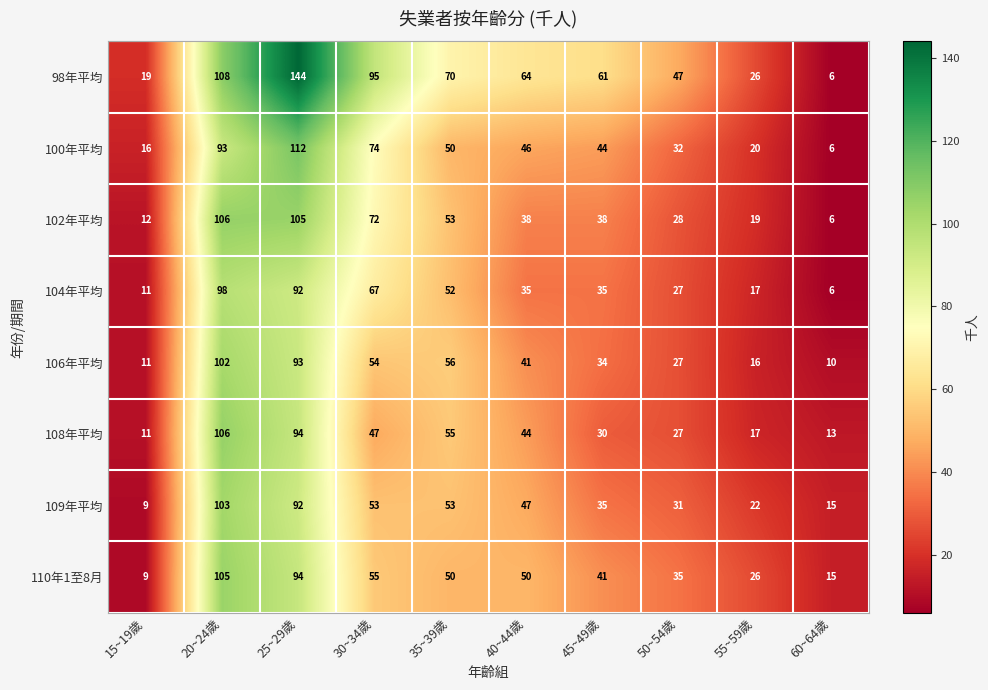

What is the spread (max minus min) of values at 15~19歲?

10